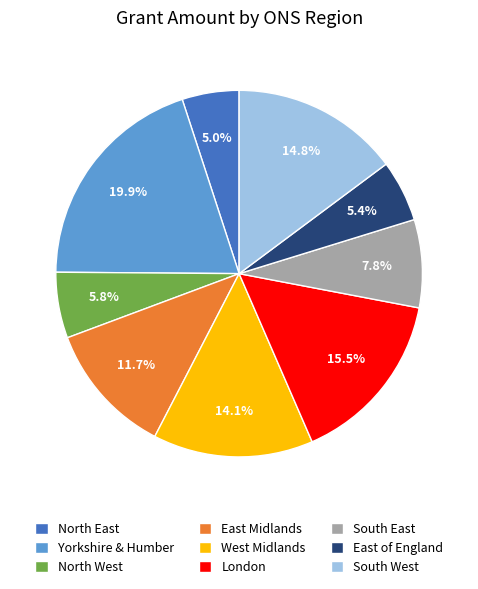

The North East slice represents 1% of the pie. True or false?

False